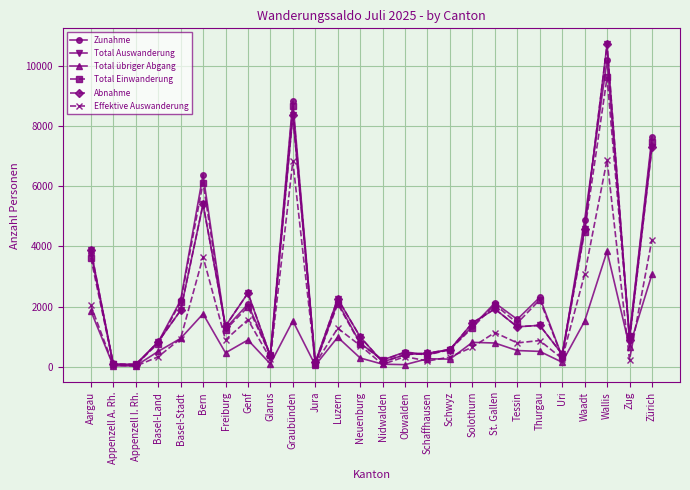

True or false: Effektive Auswanderung and Total übriger Abgang cross at least once.

True